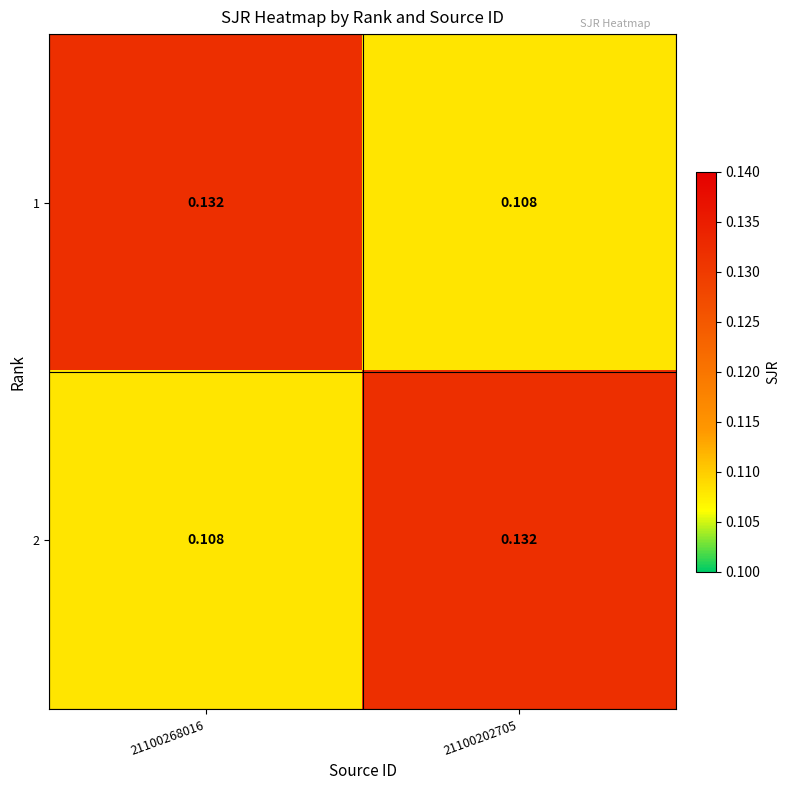

Is the value of 2 at 21100268016 greater than the value of 1 at 21100268016?

No